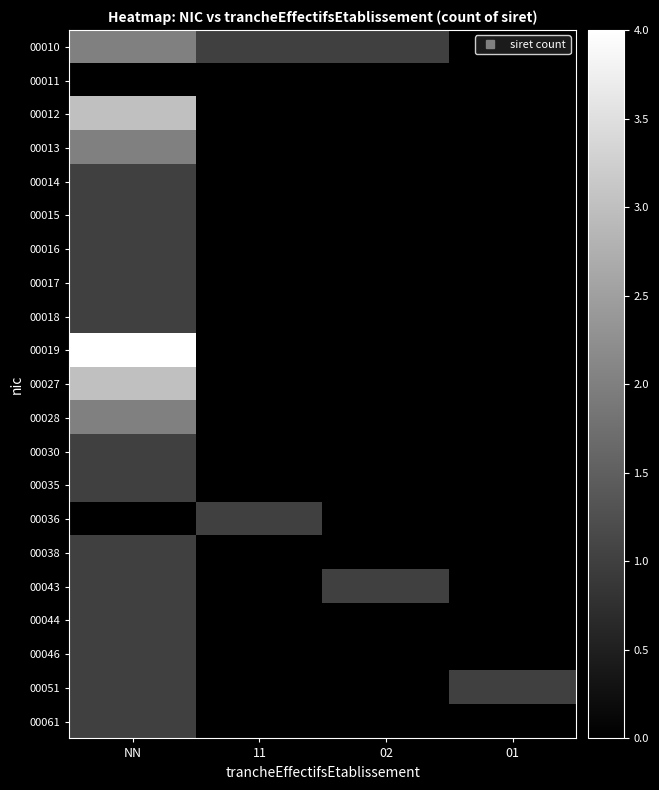

Count the number of data series in this chart.

21